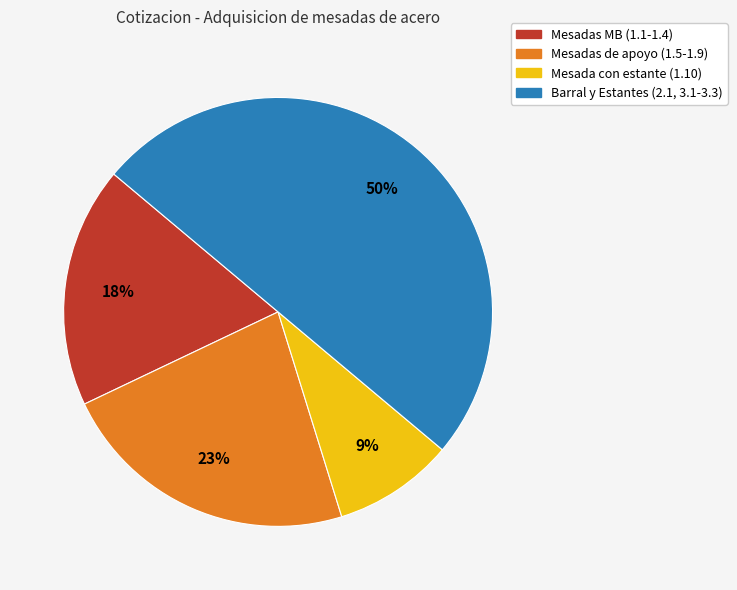

To the nearest percent, what is the difference between the largest and smallest slice percentages?

41%